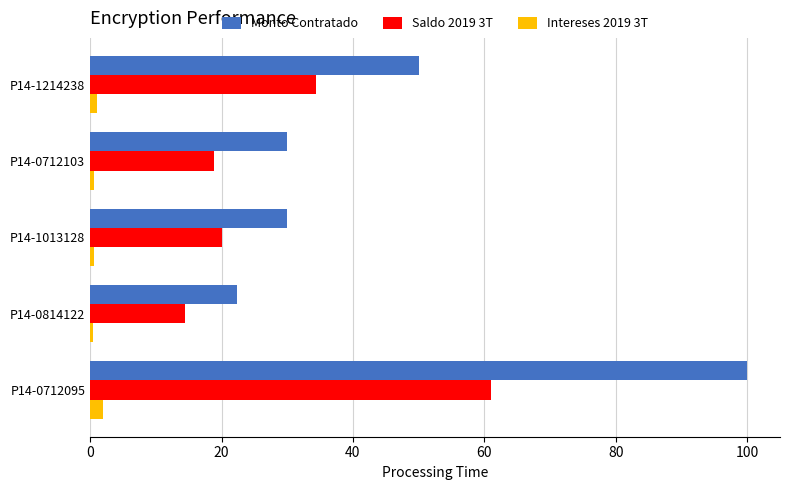

Is it true that Saldo 2019 3T equals 18.6 at P14-0712095?

False